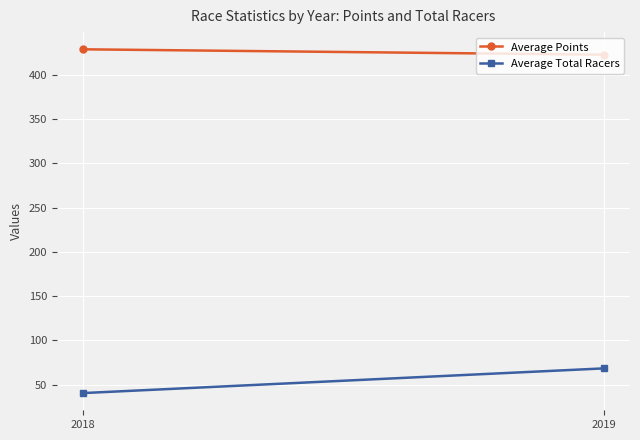

Which series has the largest range (max minus min)?

Average Total Racers